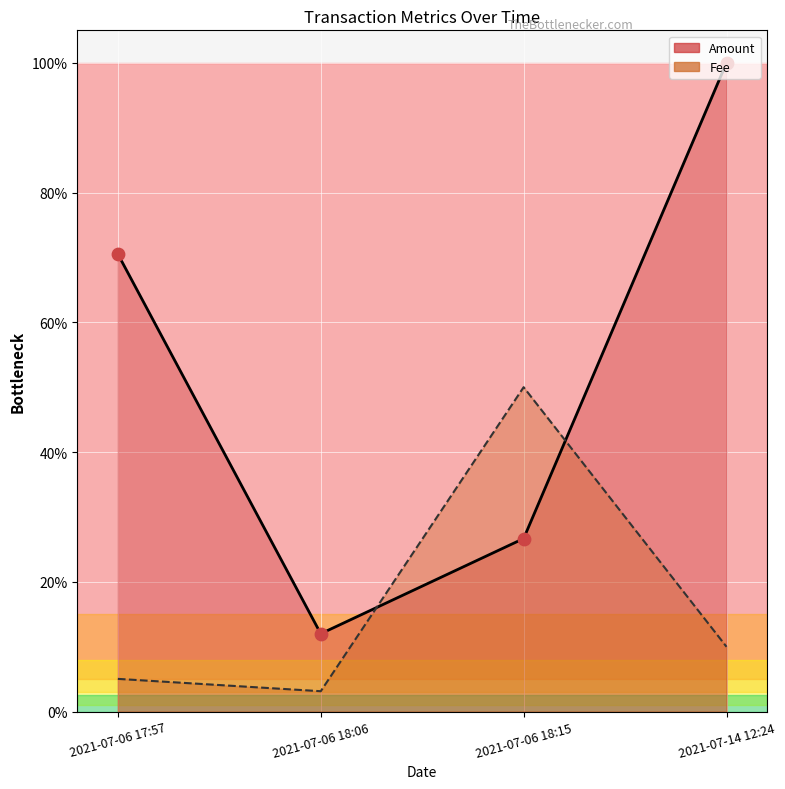

Is the value of Amount (line) at 2021-07-06 18:15 greater than the value of Amount pts at 2021-07-14 12:24?

No